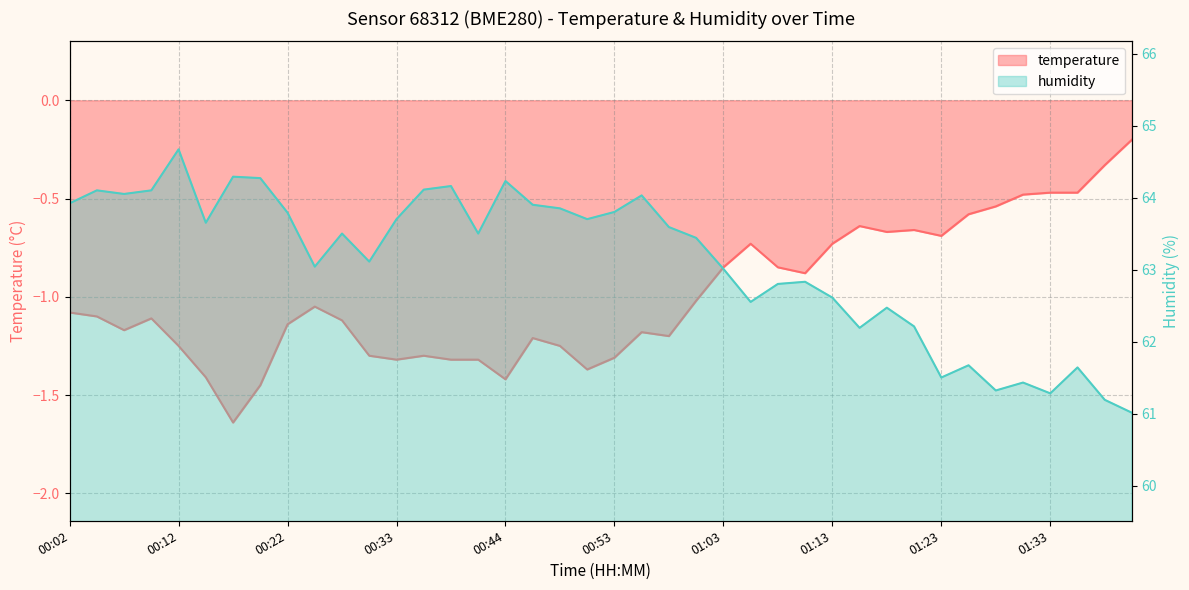

Which series has the largest total across all categories?

humidity